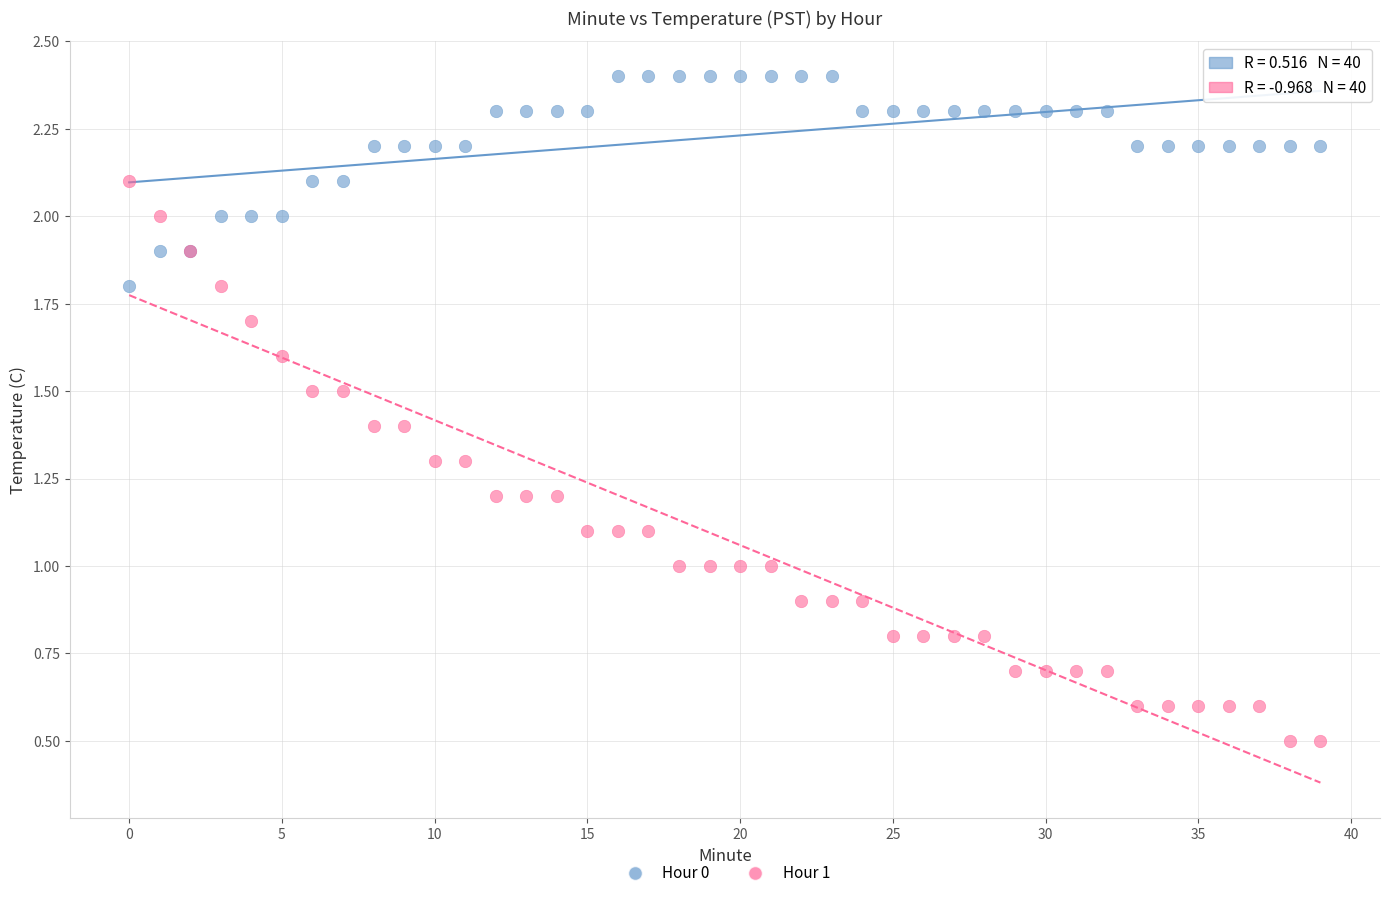

Which series contains the lowest Y value?

Hour 1